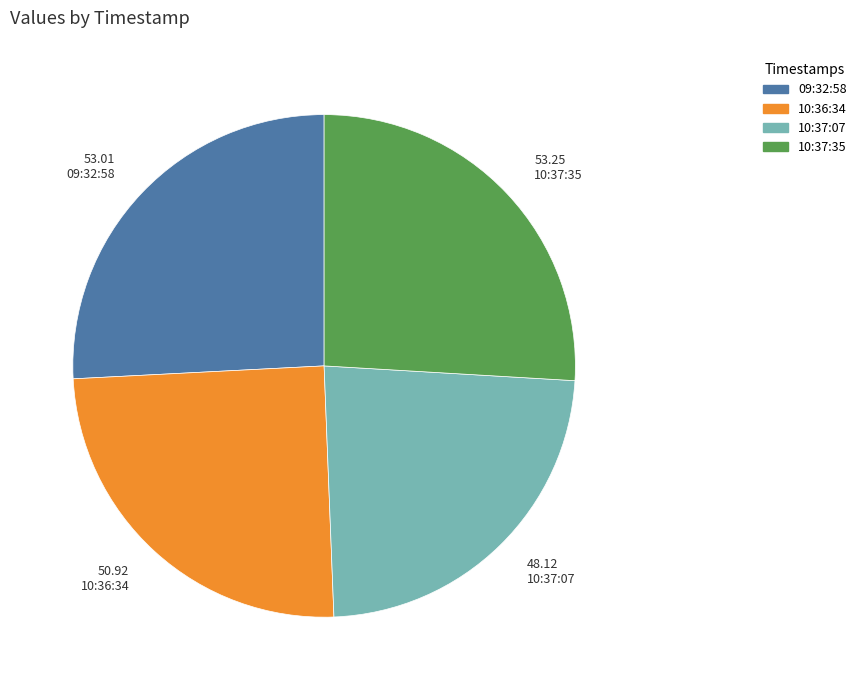

Do 10:37:35 and 10:37:07 together represent more than half of the pie?

No